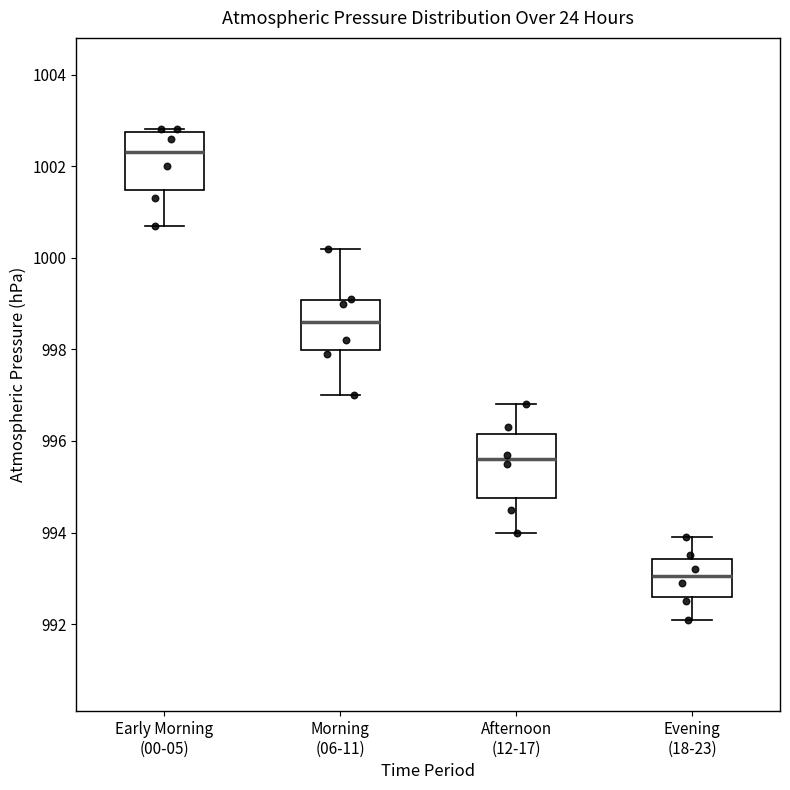

Which box's median line is the lowest?

Evening (18-23)